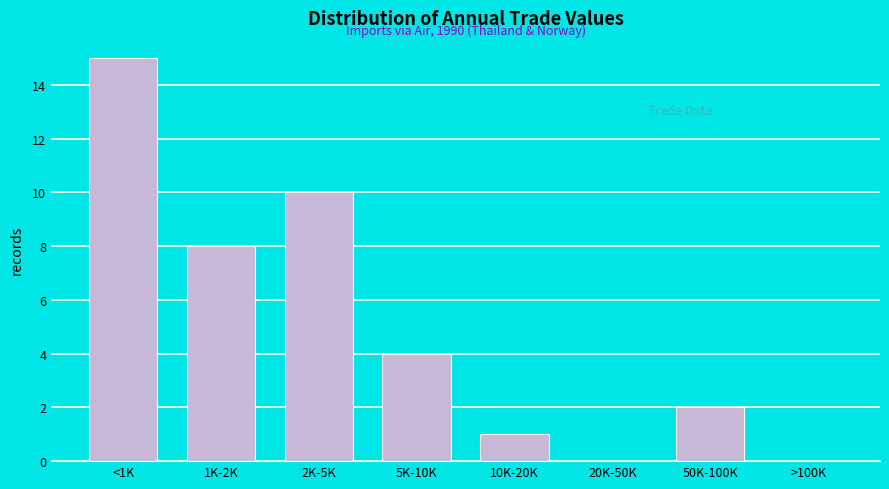

Reading right to left, what are all the values shown in this chart?

>100K=0	50K-100K=2	20K-50K=0	10K-20K=1	5K-10K=4	2K-5K=10	1K-2K=8	<1K=15